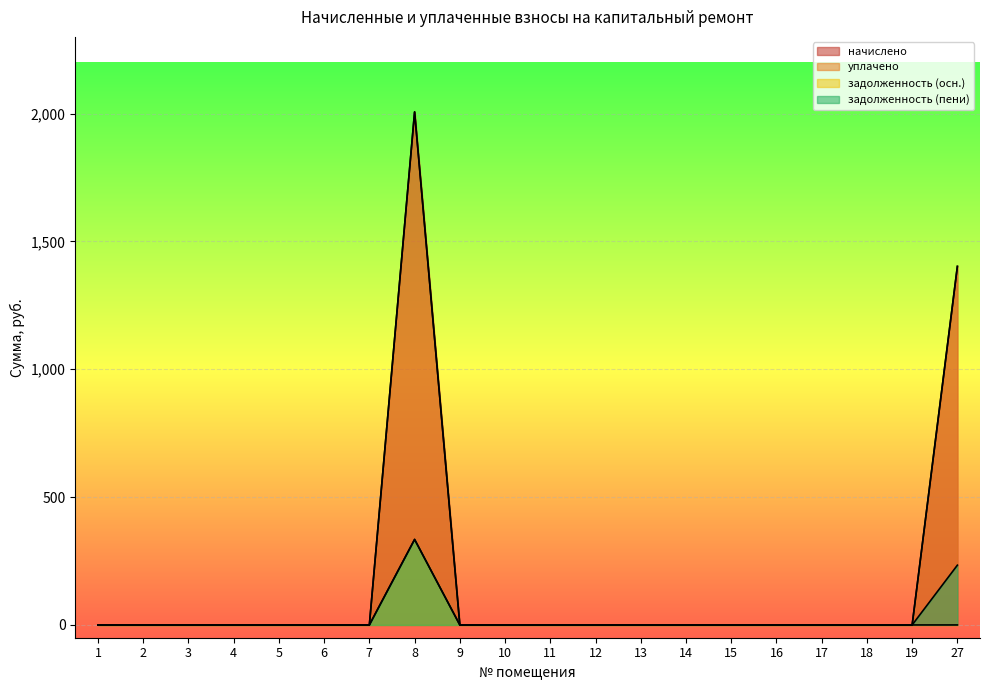

What is the average value of the задолженность (осн.) series?

16.7